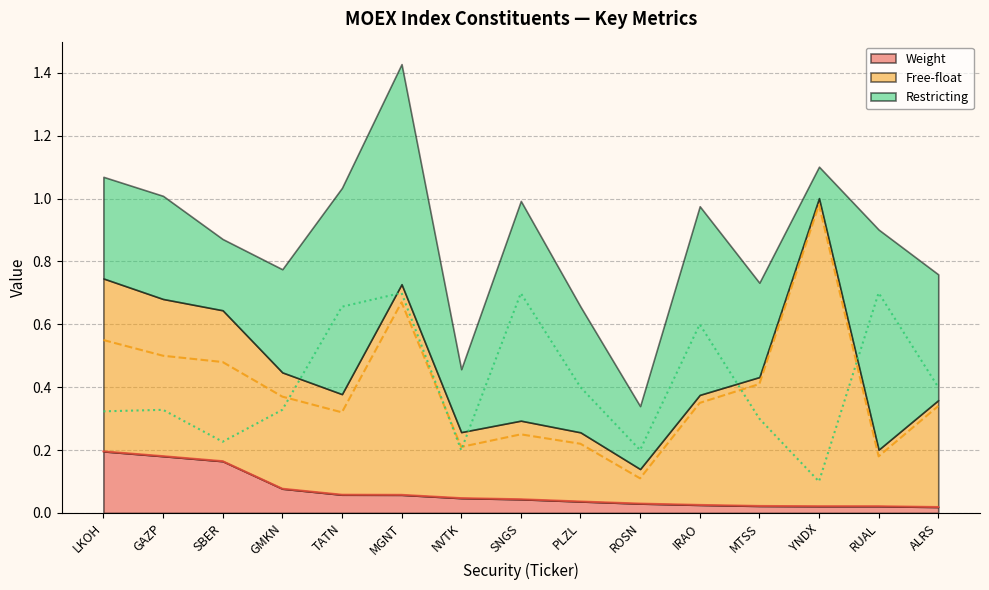

What are all the series names shown in the legend?

Weight, Free-float, Restricting